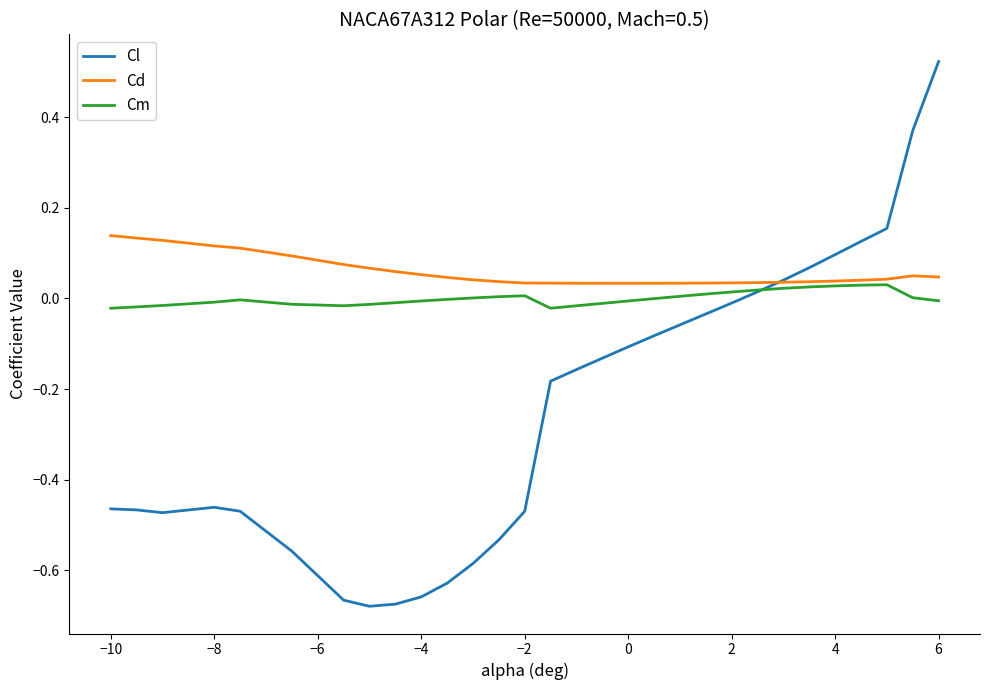

Is this an area chart (filled region under the line)?

No